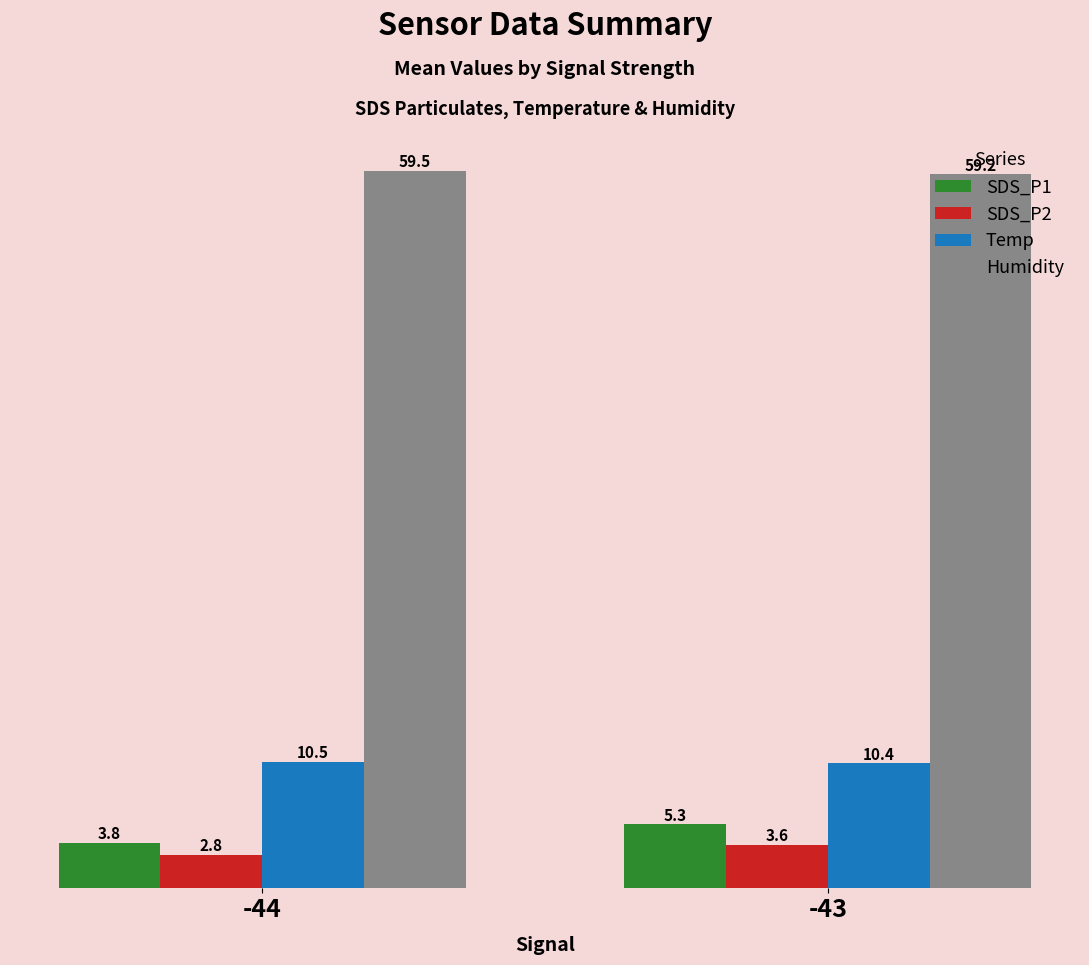

What is the lowest value of the Temp series?

10.4